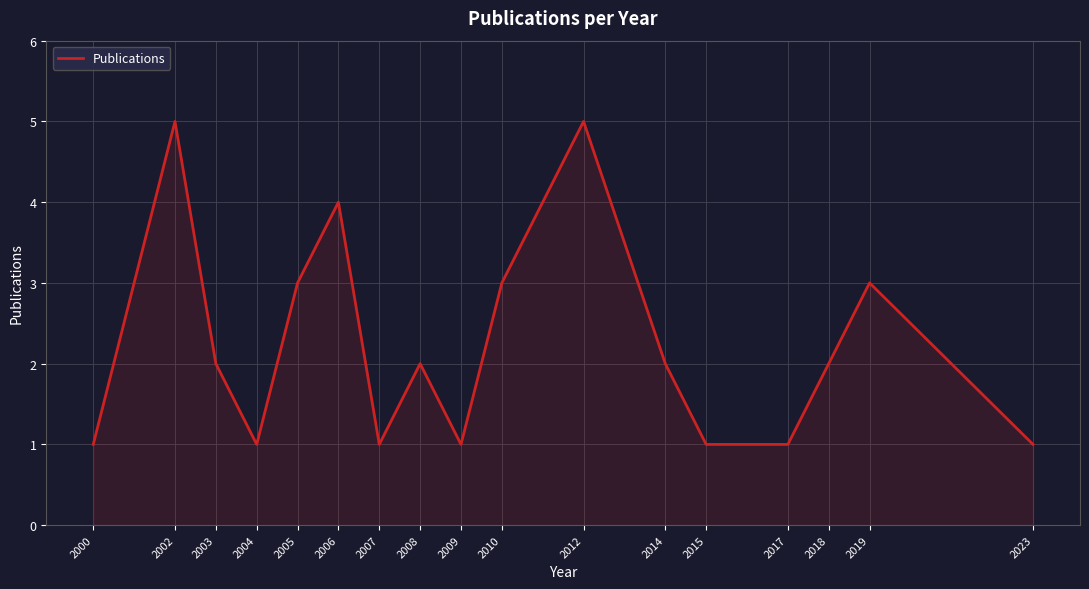

What is the change in value from 2000 to 2012?

+4